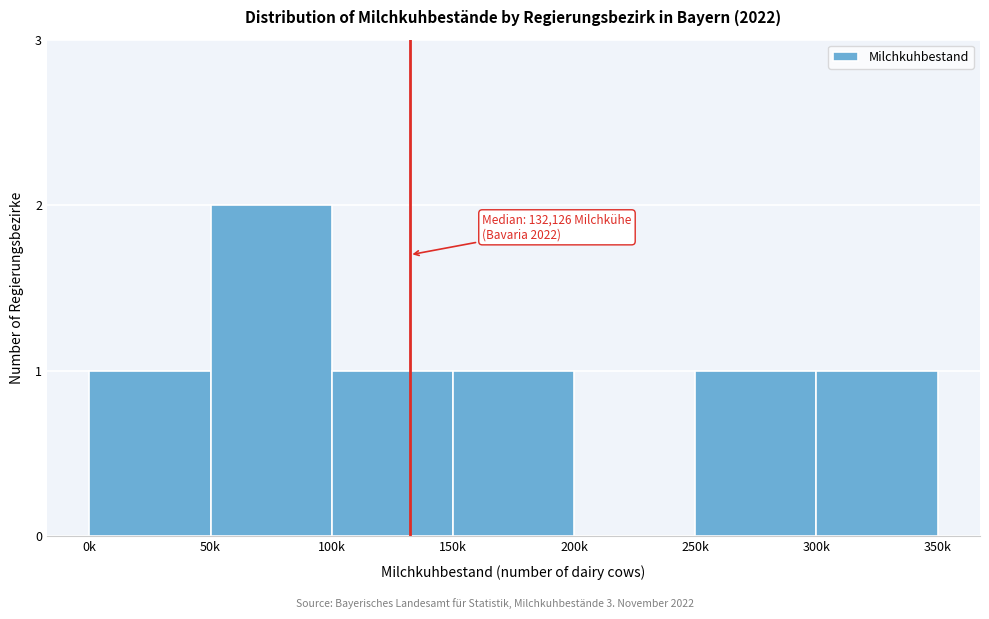

Reading left to right, extract all data points from this chart.

0k=1	50k=2	100k=1	150k=1	200k=0	250k=1	300k=1